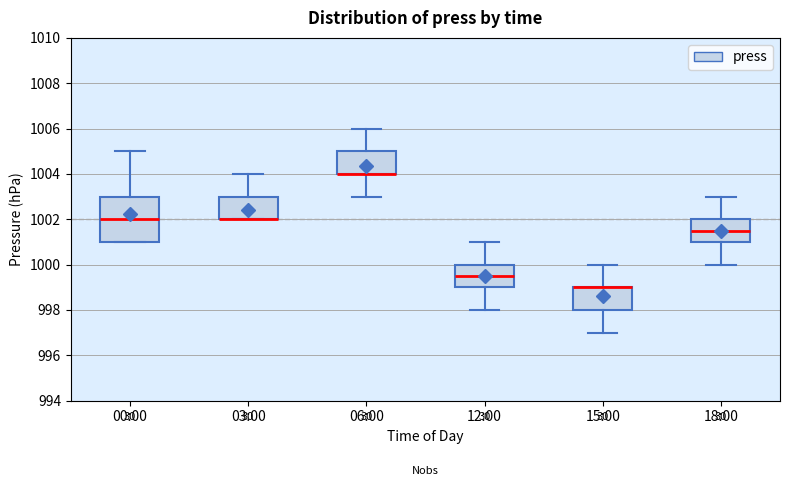

Which box is the tallest, from its lower edge to its upper edge?

00:00